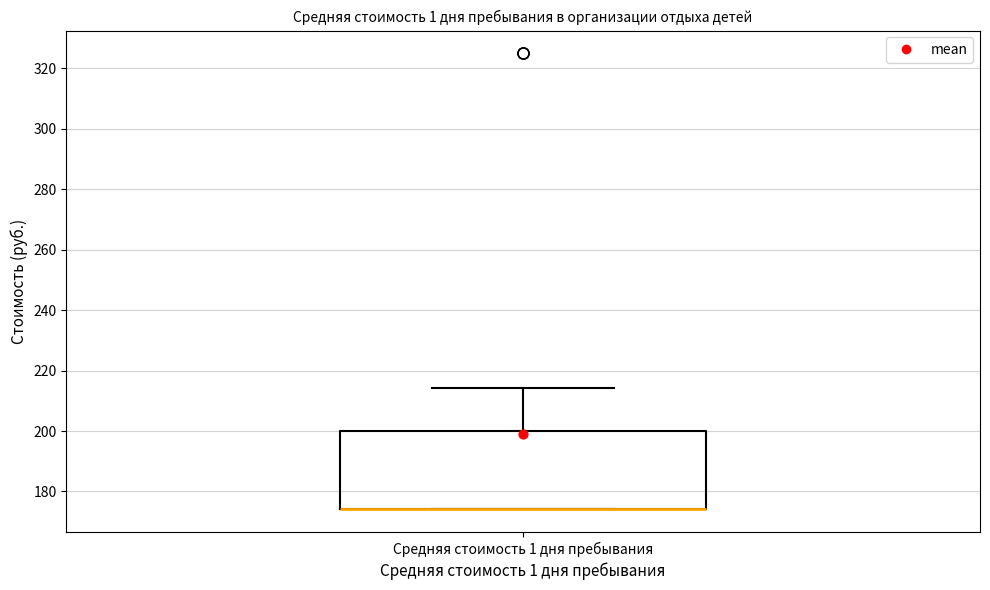

Read this box plot against the y-axis: the position of the median line, the range covered by the box, and the ends of both whiskers. The values are not printed on the chart, so give them approximately, as read against the axis.

median 174 (drawn on the box's lower edge), box 174 to 200, whiskers 174 to 214